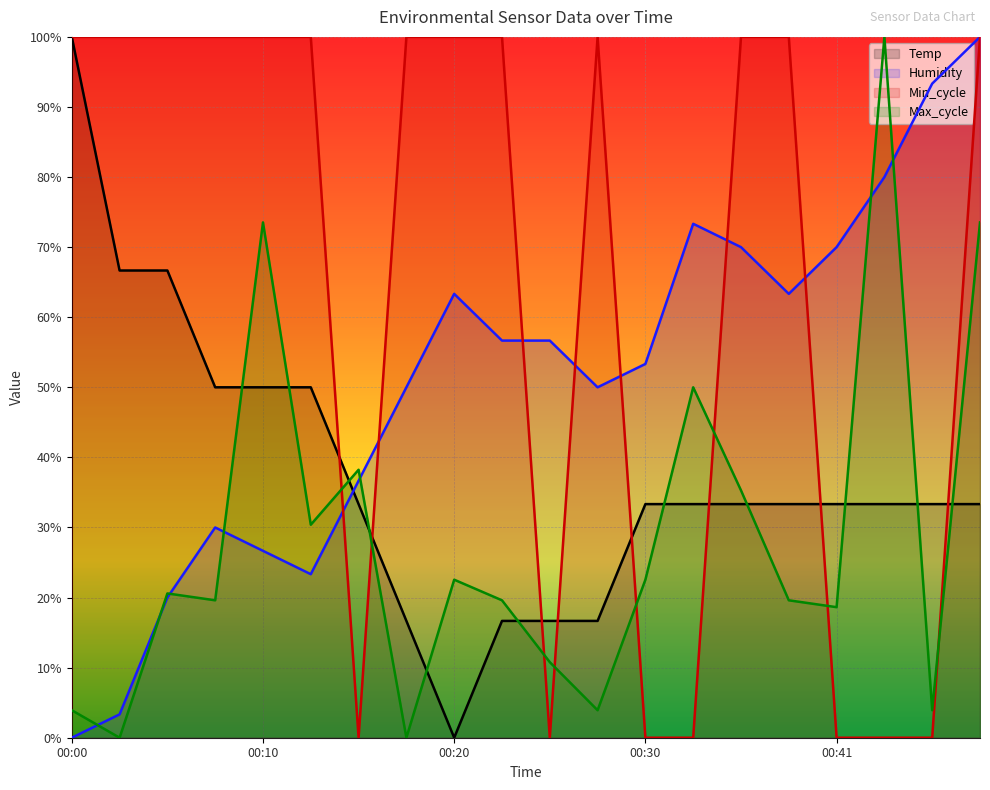

What is the total value across all series at 00:36?

238.6